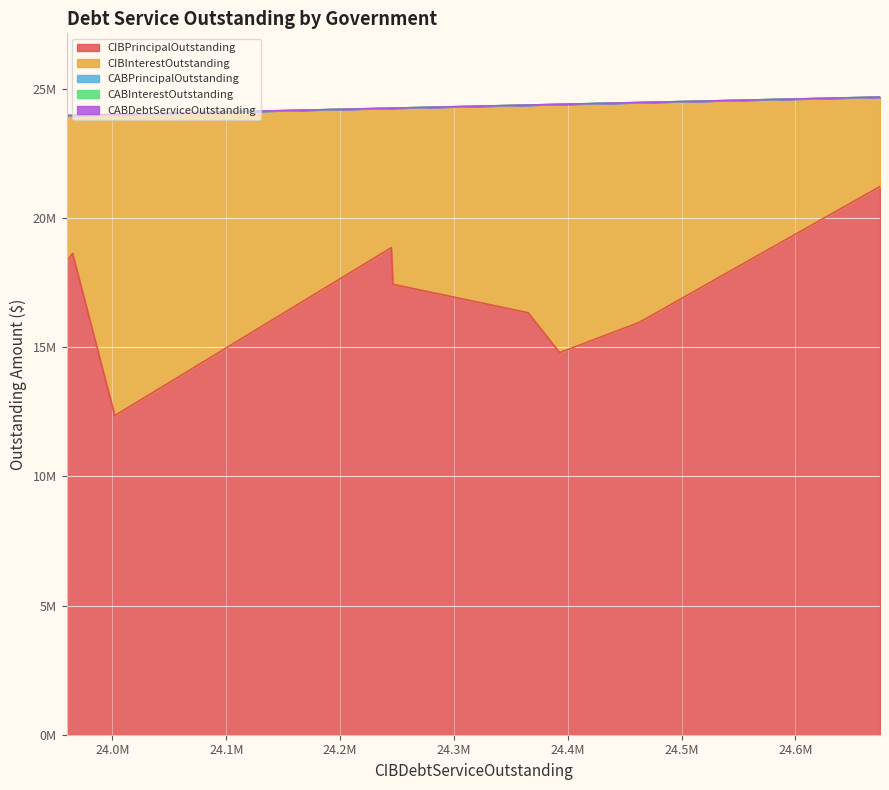

True or false: CIBPrincipalOutstanding and CABDebtServiceOutstanding intersect in this chart.

False